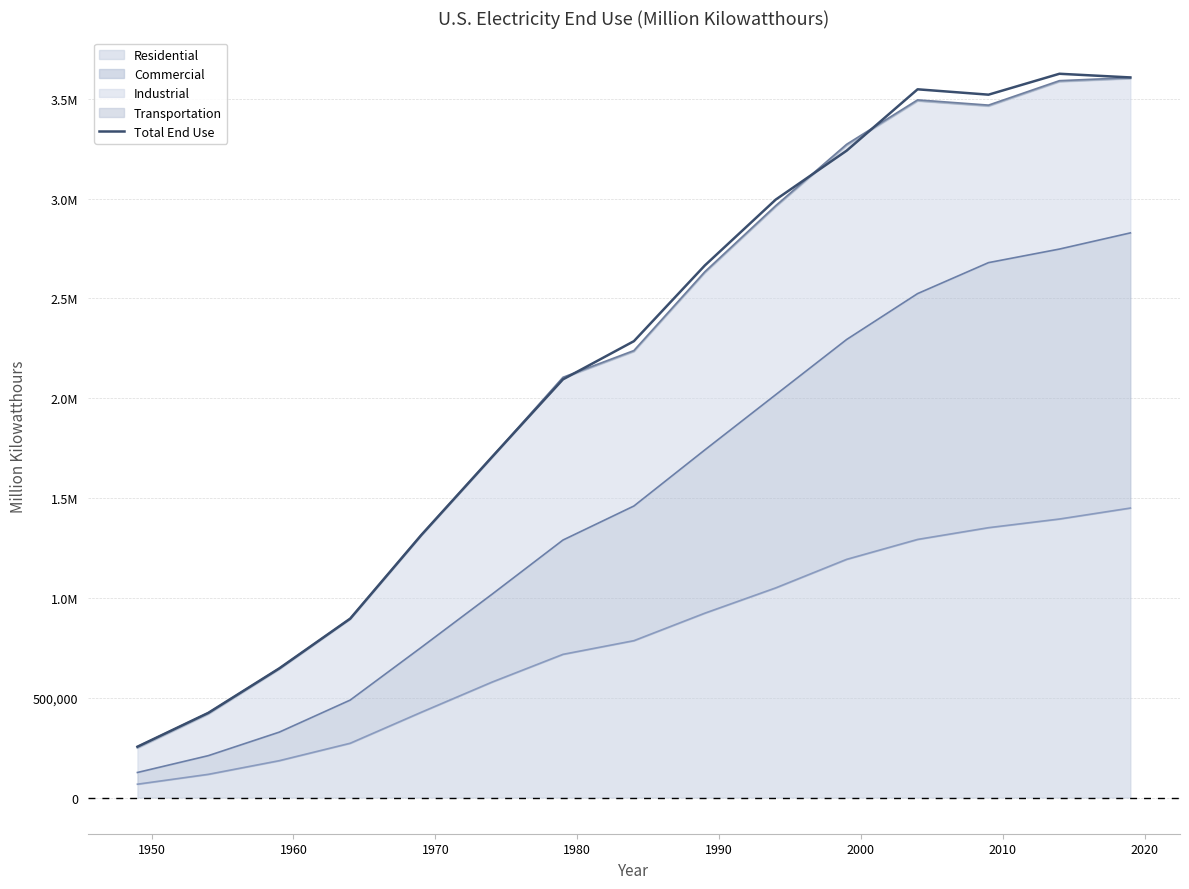

What is the difference between the maximum and second lowest values?

3200538.2